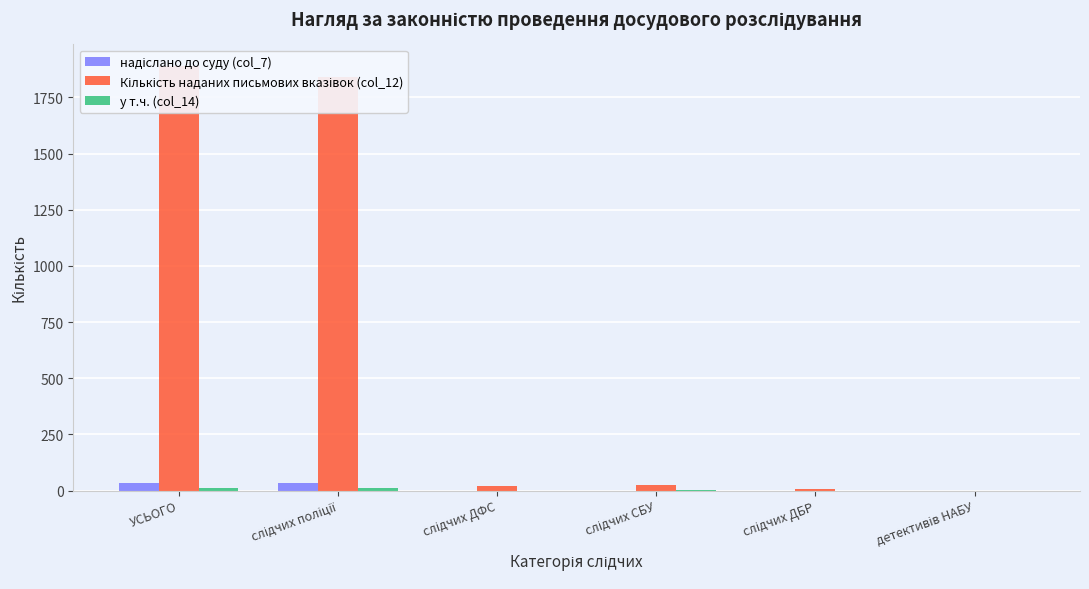

Count the надіслано до суду (col_7) values in the range 0 to 32.

6